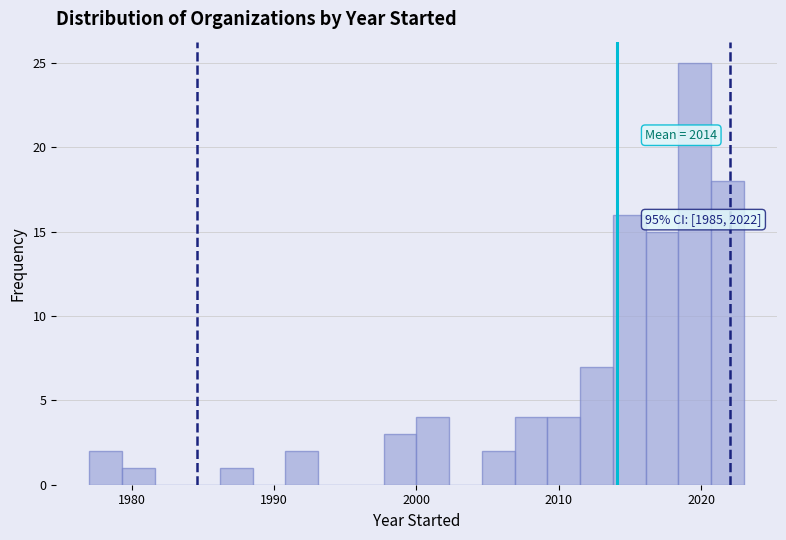

Around what value on the x-axis is the tallest bar? Give the approximate position of its centre, as read against the axis.

2020